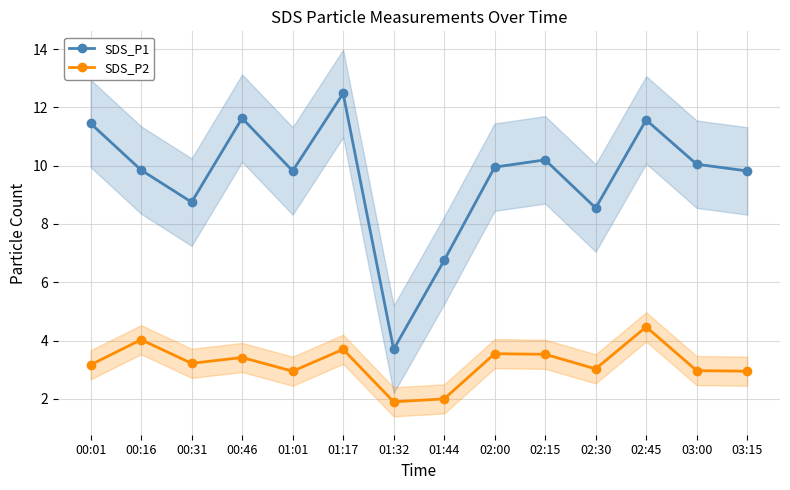

At which category is the sum across all series the highest?

01:17